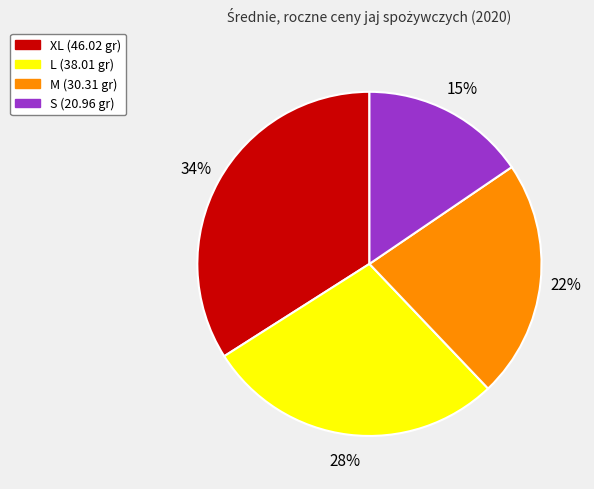

What is the smallest slice in the pie chart?

S